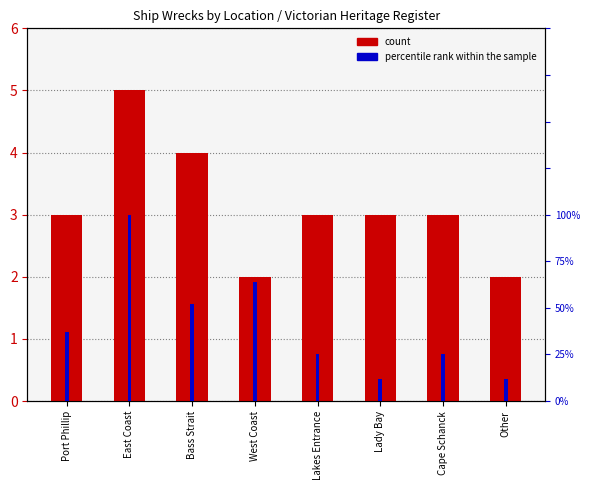

Reading left to right, transcribe all the data shown in this chart.

count: 3	5	4	2	3	3	3	2
percentile rank within the sample: 37	100	52	64	25	12	25	12